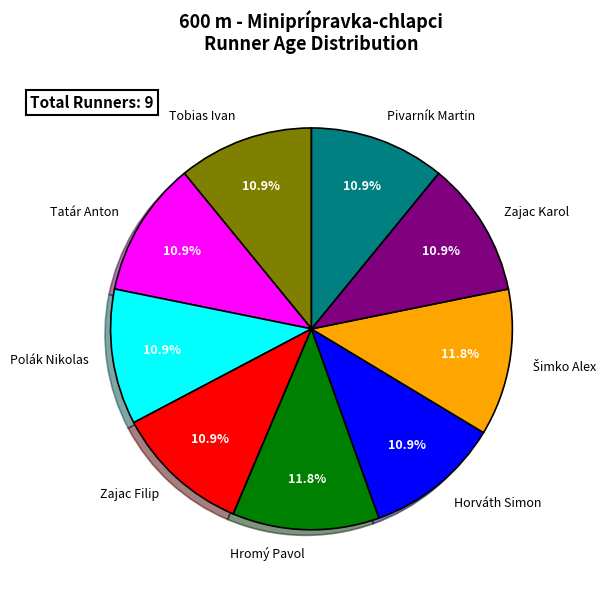

Combined, what portion of the pie is Polák Nikolas and Pivarník Martin?

21.8%